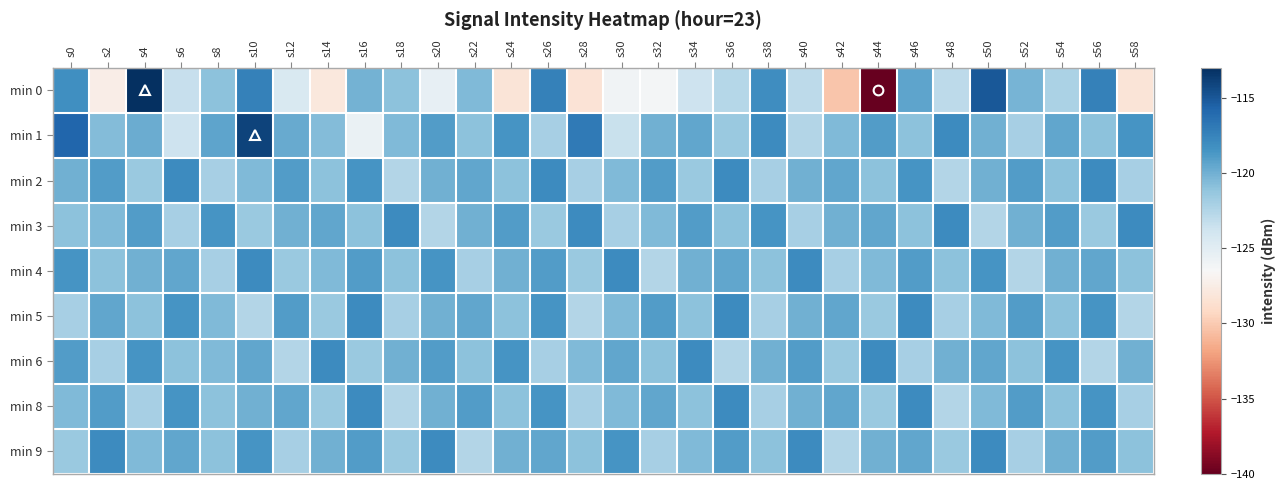

Reading right to left, extract all data points from this chart.

min 0: s58=-128.2	s56=-117.4	s54=-122.2	s52=-120.2	s50=-115.1	s48=-122.9	s46=-119.3	s44=-139.9	s42=-130.2	s40=-123.0	s38=-118.2	s36=-122.6	s34=-123.8	s32=-126.3	s30=-126.0	s28=-128.3	s26=-117.4	s24=-128.2	s22=-120.5	s20=-125.3	s18=-121.0	s16=-120.1	s14=-127.9	s12=-124.5	s10=-117.4	s8=-121.0	s6=-123.4	s4=-112.2	s2=-127.4	s0=-118.2
min 1: s58=-118.5	s56=-121.0	s54=-119.5	s52=-122.0	s50=-120.0	s48=-118.0	s46=-121.0	s44=-119.0	s42=-120.5	s40=-122.5	s38=-118.0	s36=-121.5	s34=-119.5	s32=-120.0	s30=-123.5	s28=-117.0	s26=-122.0	s24=-118.5	s22=-121.0	s20=-119.0	s18=-120.5	s16=-125.6	s14=-120.7	s12=-119.7	s10=-114.0	s8=-119.4	s6=-123.7	s4=-119.8	s2=-120.7	s0=-115.8
min 2: s58=-122.0	s56=-118.0	s54=-121.0	s52=-119.0	s50=-120.0	s48=-122.5	s46=-118.5	s44=-121.0	s42=-119.5	s40=-120.0	s38=-122.0	s36=-118.0	s34=-121.5	s32=-119.0	s30=-120.5	s28=-122.0	s26=-118.0	s24=-121.0	s22=-119.5	s20=-120.0	s18=-122.5	s16=-118.5	s14=-121.0	s12=-119.0	s10=-120.5	s8=-122.0	s6=-118.0	s4=-121.5	s2=-119.0	s0=-120.0
min 3: s58=-118.0	s56=-121.5	s54=-119.0	s52=-120.0	s50=-122.5	s48=-118.0	s46=-121.0	s44=-119.5	s42=-120.0	s40=-122.0	s38=-118.5	s36=-121.0	s34=-119.0	s32=-120.5	s30=-122.0	s28=-118.0	s26=-121.5	s24=-119.0	s22=-120.0	s20=-122.5	s18=-118.0	s16=-121.0	s14=-119.5	s12=-120.0	s10=-121.5	s8=-118.5	s6=-122.0	s4=-119.0	s2=-120.5	s0=-121.0
min 4: s58=-121.0	s56=-119.5	s54=-120.0	s52=-122.5	s50=-118.5	s48=-121.0	s46=-119.0	s44=-120.5	s42=-122.0	s40=-118.0	s38=-121.0	s36=-119.5	s34=-120.0	s32=-122.5	s30=-118.0	s28=-121.5	s26=-119.0	s24=-120.0	s22=-122.0	s20=-118.5	s18=-121.0	s16=-119.0	s14=-120.5	s12=-121.5	s10=-118.0	s8=-122.0	s6=-119.5	s4=-120.0	s2=-121.0	s0=-118.5
min 5: s58=-122.5	s56=-118.5	s54=-121.0	s52=-119.0	s50=-120.5	s48=-122.0	s46=-118.0	s44=-121.5	s42=-119.5	s40=-120.0	s38=-122.0	s36=-118.0	s34=-121.0	s32=-119.0	s30=-120.5	s28=-122.5	s26=-118.5	s24=-121.0	s22=-119.5	s20=-120.0	s18=-122.0	s16=-118.0	s14=-121.5	s12=-119.0	s10=-122.5	s8=-120.5	s6=-118.5	s4=-121.0	s2=-119.5	s0=-122.0
min 6: s58=-120.0	s56=-122.5	s54=-118.5	s52=-121.0	s50=-119.5	s48=-120.0	s46=-122.0	s44=-118.0	s42=-121.5	s40=-119.0	s38=-120.0	s36=-122.5	s34=-118.0	s32=-121.0	s30=-119.5	s28=-120.5	s26=-122.0	s24=-118.5	s22=-121.0	s20=-119.0	s18=-120.0	s16=-121.5	s14=-118.0	s12=-122.5	s10=-119.5	s8=-120.5	s6=-121.0	s4=-118.5	s2=-122.0	s0=-119.0
min 8: s58=-122.0	s56=-118.5	s54=-121.0	s52=-119.0	s50=-120.5	s48=-122.5	s46=-118.0	s44=-121.5	s42=-119.5	s40=-120.0	s38=-122.0	s36=-118.0	s34=-121.0	s32=-119.5	s30=-120.5	s28=-122.0	s26=-118.5	s24=-121.0	s22=-119.0	s20=-120.0	s18=-122.5	s16=-118.0	s14=-121.5	s12=-119.5	s10=-120.0	s8=-121.0	s6=-118.5	s4=-122.0	s2=-119.0	s0=-120.5
min 9: s58=-121.0	s56=-119.0	s54=-120.0	s52=-122.0	s50=-118.0	s48=-121.5	s46=-119.5	s44=-120.0	s42=-122.5	s40=-118.0	s38=-121.0	s36=-119.0	s34=-120.5	s32=-122.0	s30=-118.5	s28=-121.0	s26=-119.5	s24=-120.0	s22=-122.5	s20=-118.0	s18=-121.5	s16=-119.0	s14=-120.0	s12=-122.0	s10=-118.5	s8=-121.0	s6=-119.5	s4=-120.5	s2=-118.0	s0=-121.5